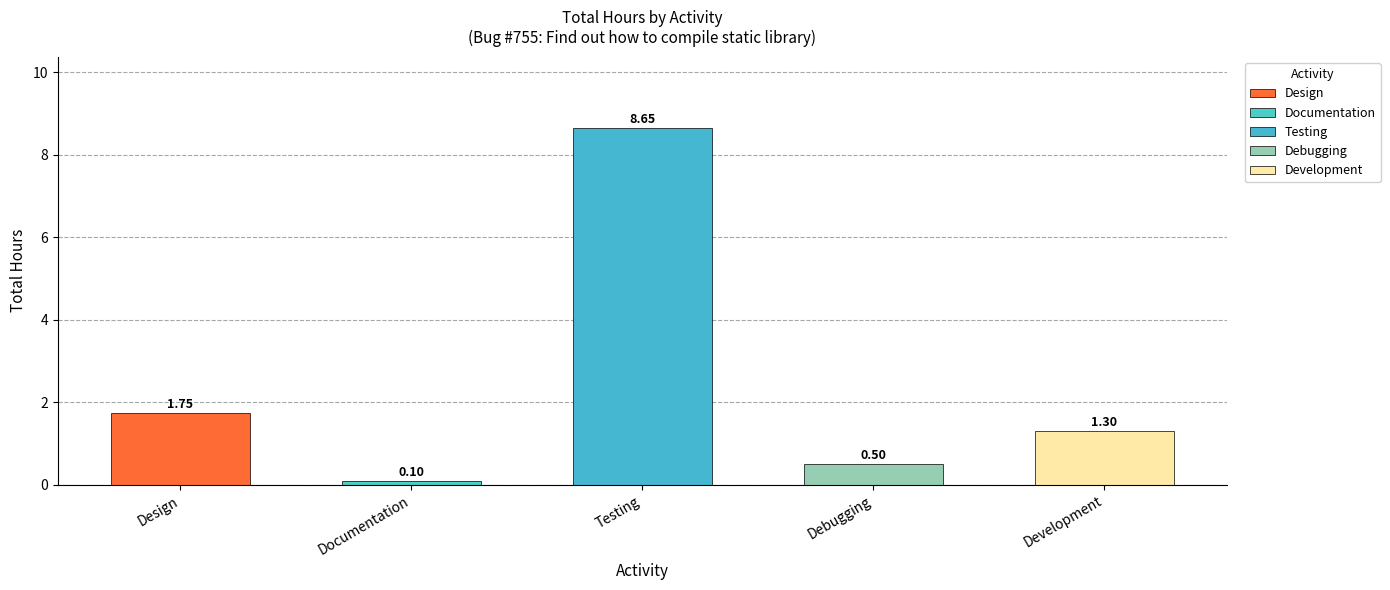

Which label corresponds to the largest value in the chart?

Testing